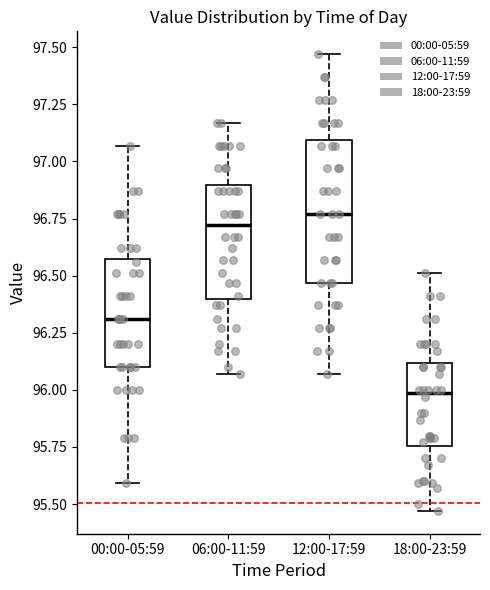

Which box is the tallest, from its lower edge to its upper edge?

12:00-17:59